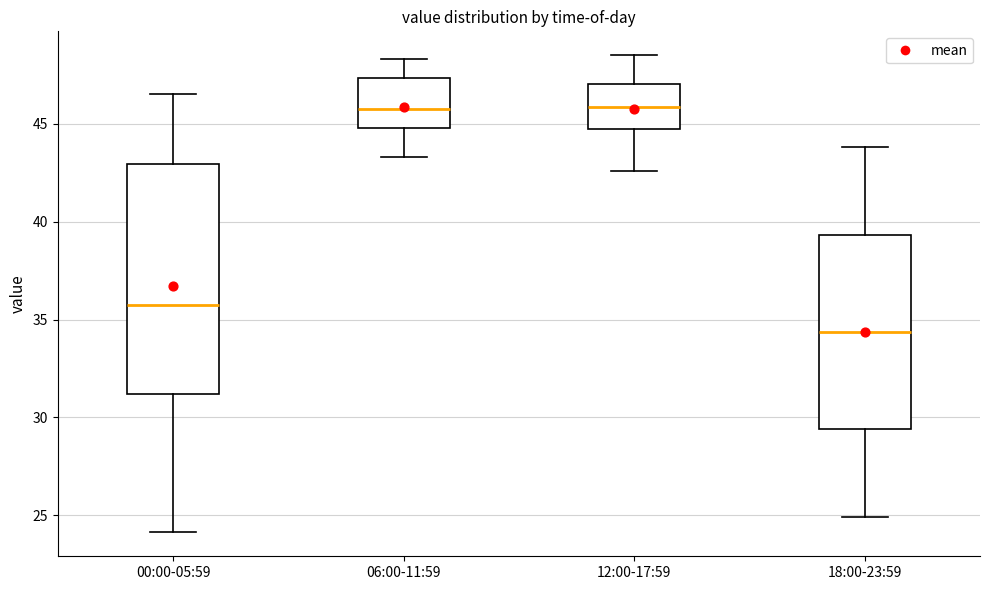

Where is the upper edge of the box for 12:00-17:59 on the y-axis? The values are not printed on the chart, so give them approximately, as read against the axis.

47.0